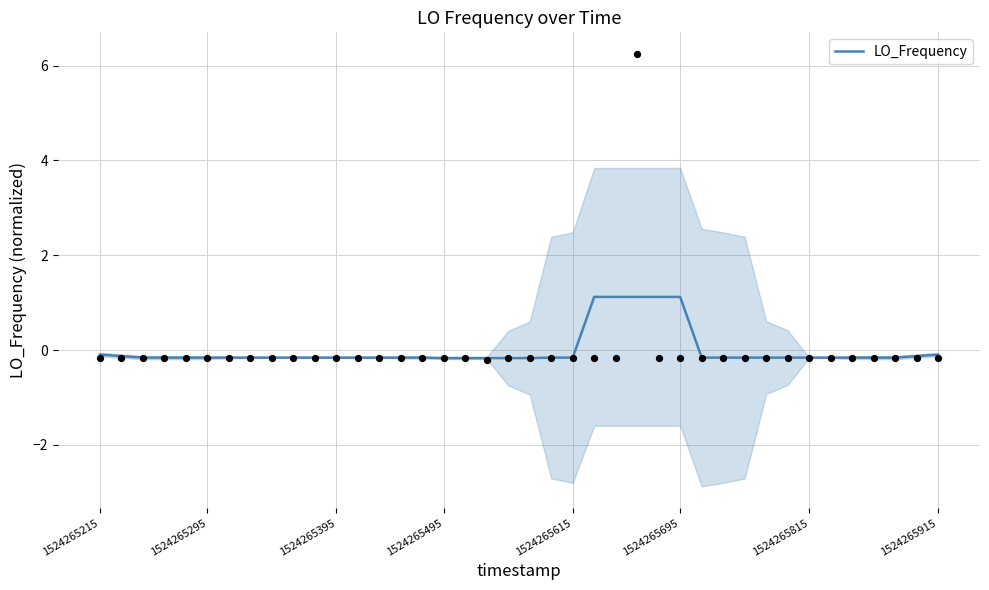

Which has a higher value, 11 or 32?

11